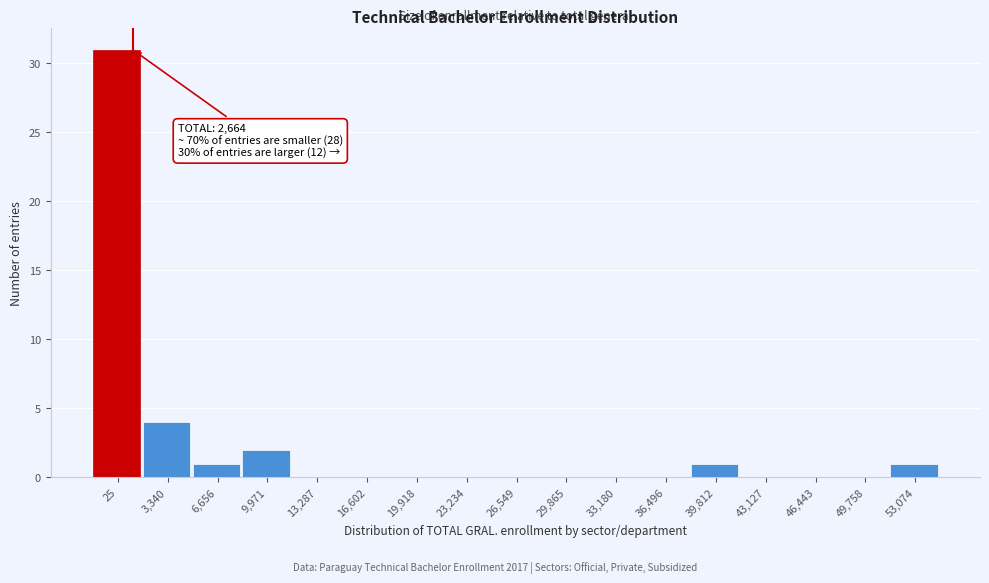

Reading right to left, extract all data points from this chart.

53,074=1	49,758=0	46,443=0	43,127=0	39,812=1	36,496=0	33,180=0	29,865=0	26,549=0	23,234=0	19,918=0	16,602=0	13,287=0	9,971=2	6,656=1	3,340=4	25=31